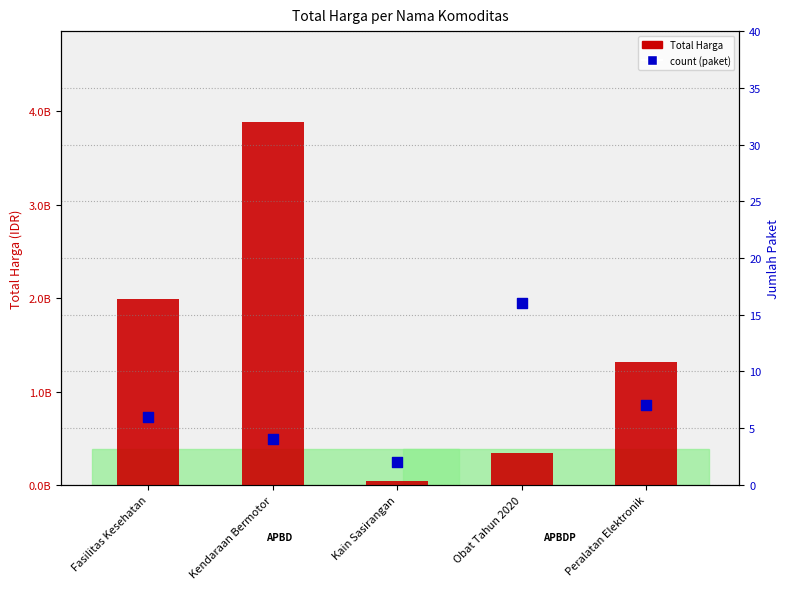

At how many categories does at least one series exceed 991133424?

3